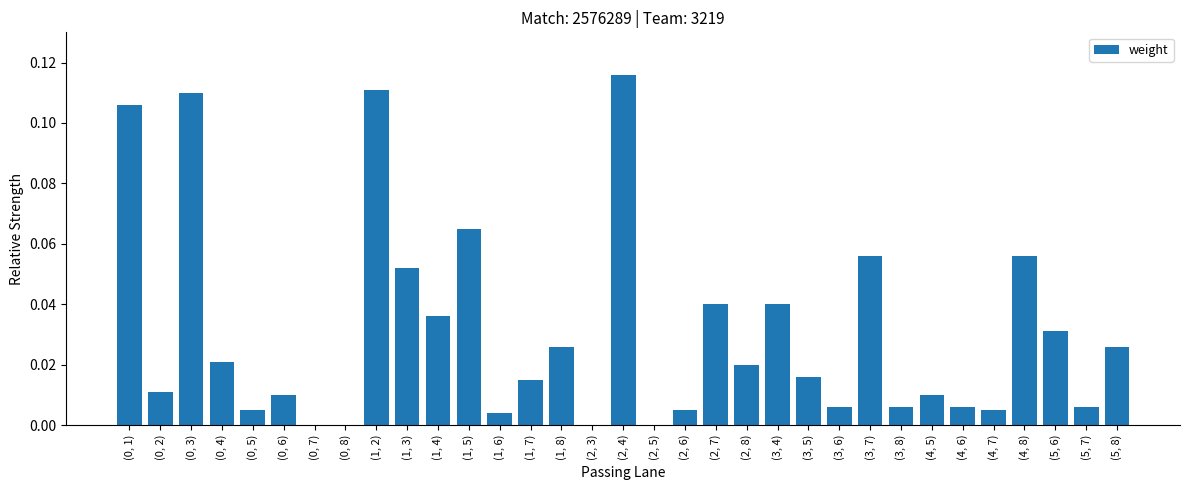

What is the sum of all values?

1.0